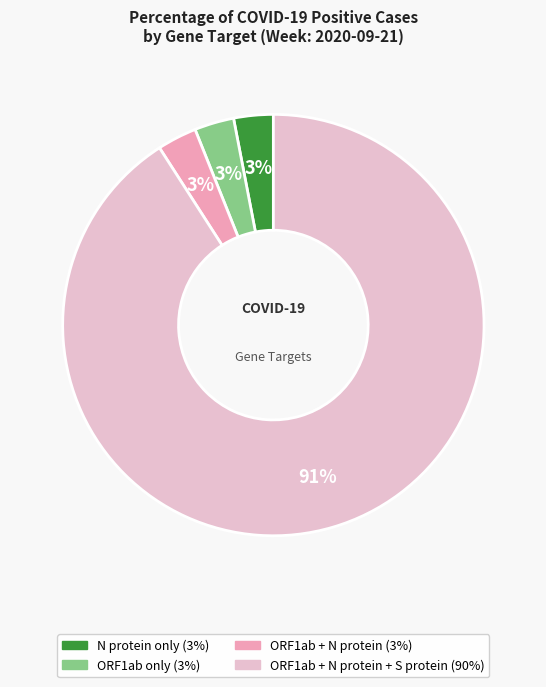

How many slices are in this pie chart?

4